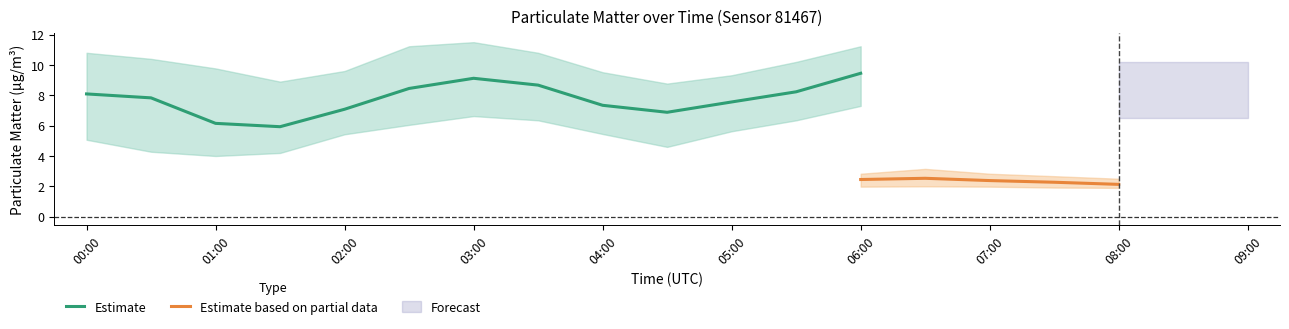

What is the lowest value of the P1_lower series?

4.0